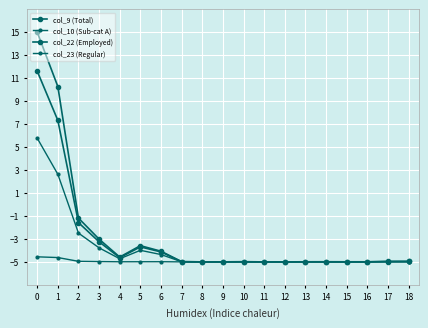

How many values in col_23 (Regular) are below zero?

17